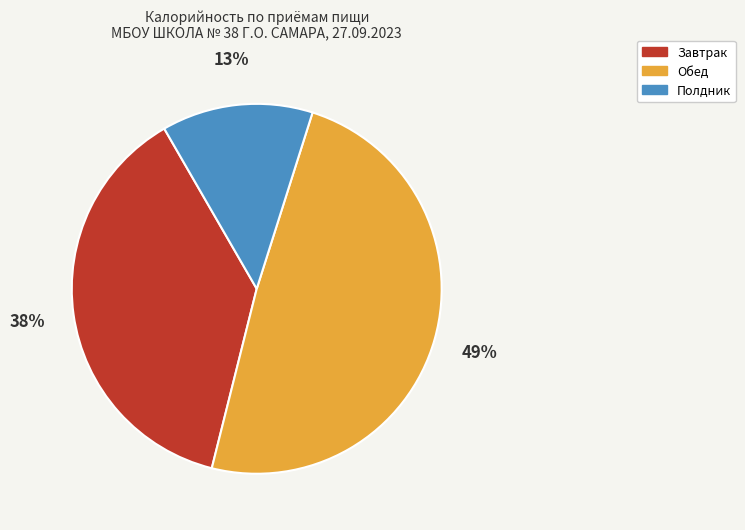

Count the number of slices in the pie.

3